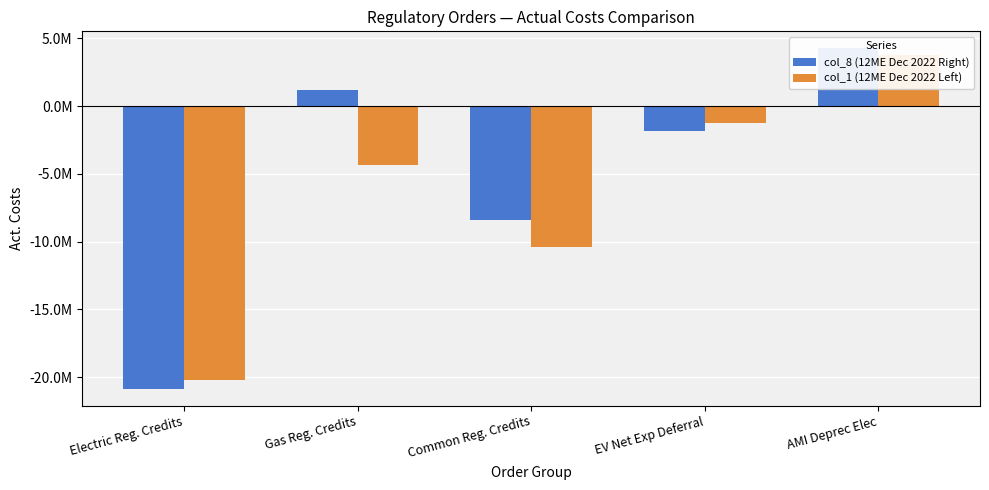

At which category does the chart reach its minimum across all series?

Electric Reg. Credits